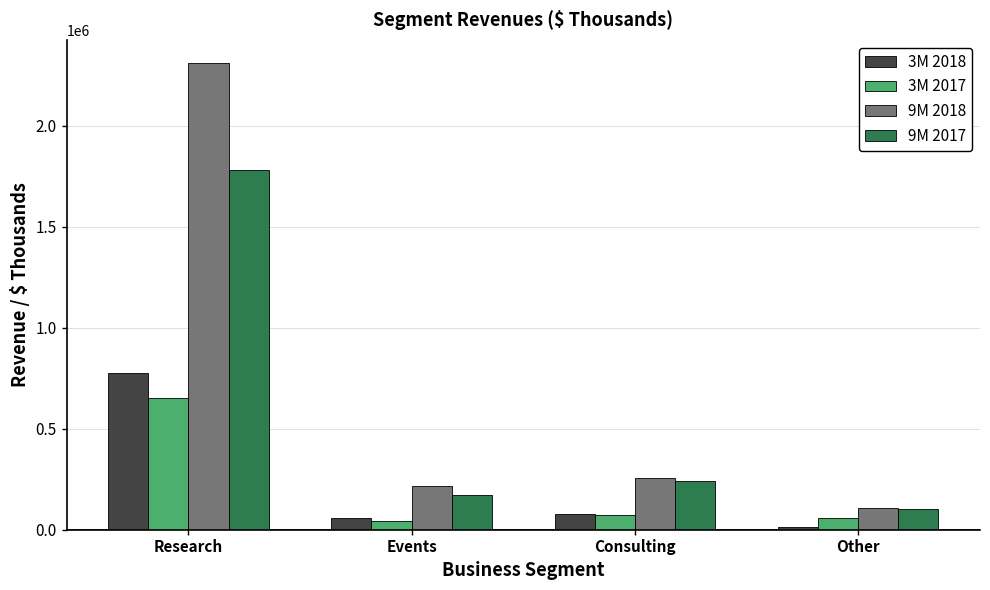

Rank the series by their maximum value, from highest to lowest.

9M 2018, 9M 2017, 3M 2018, 3M 2017